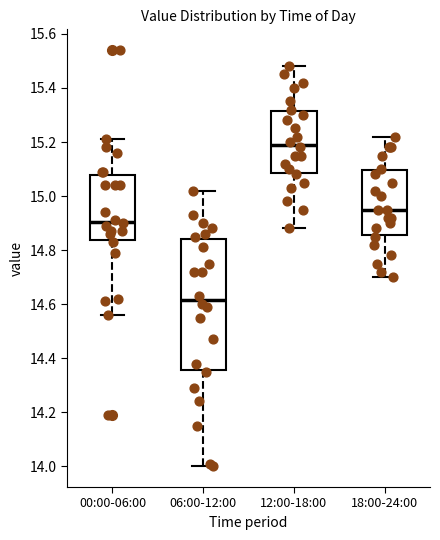

Reading left to right, transcribe this box plot: for each box, give where its median line is, the range the box spans, and where its two whiskers end, as read against the y-axis. The values are not printed on the chart, so give them approximately, as read against the axis.

00:00-06:00: median 14.90, box 14.84 to 15.08, whiskers 14.56 to 15.22
06:00-12:00: median 14.62, box 14.36 to 14.84, whiskers 14.00 to 15.02
12:00-18:00: median 15.20, box 15.08 to 15.32, whiskers 14.88 to 15.48
18:00-24:00: median 14.96, box 14.86 to 15.10, whiskers 14.70 to 15.22